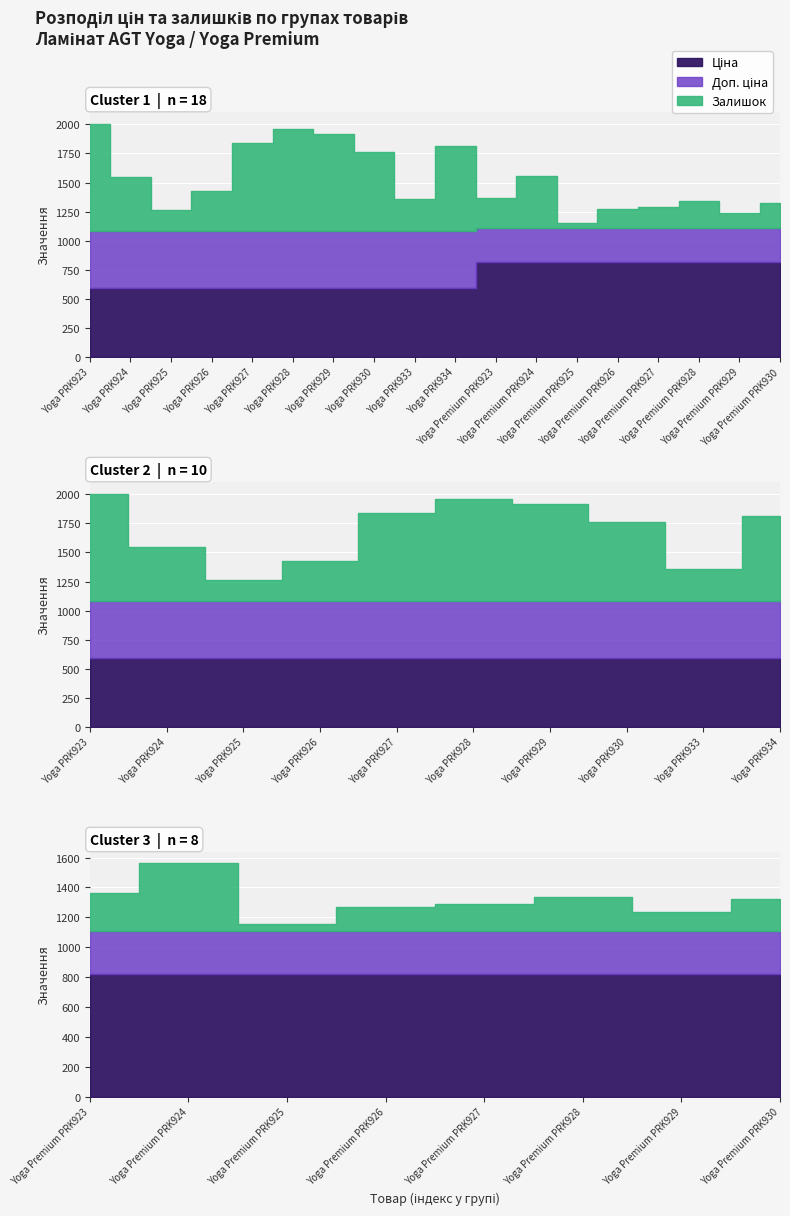

What are all the series names shown in the legend?

Ціна, Доп. ціна, Залишок